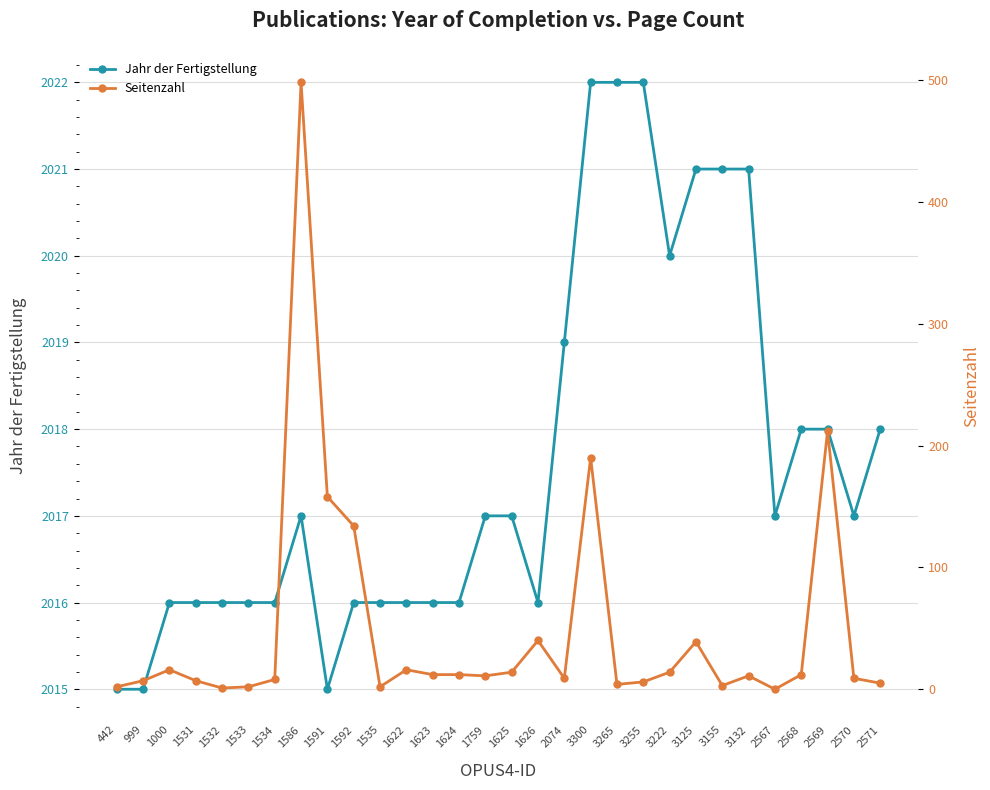

What is the label of the 12th point from the left?

1622